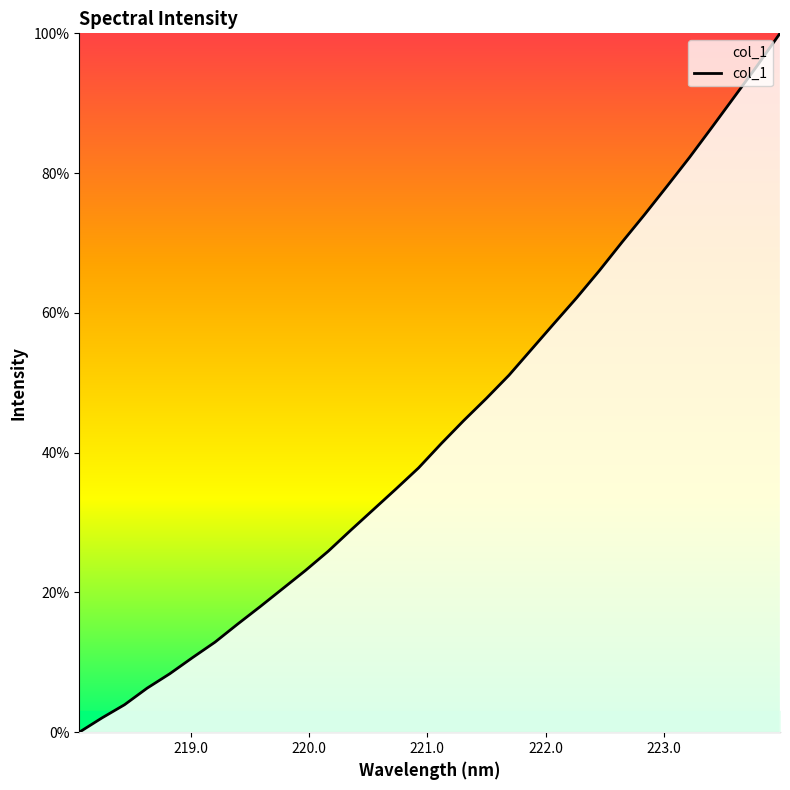

How many lines are shown in the chart?

1